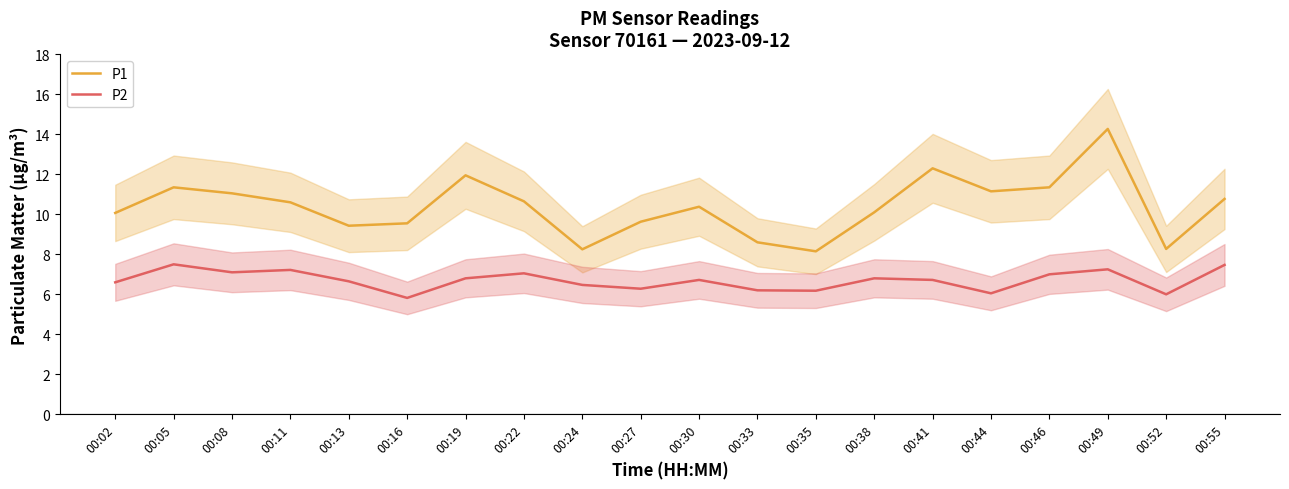

Count the number of categories in the chart.

20